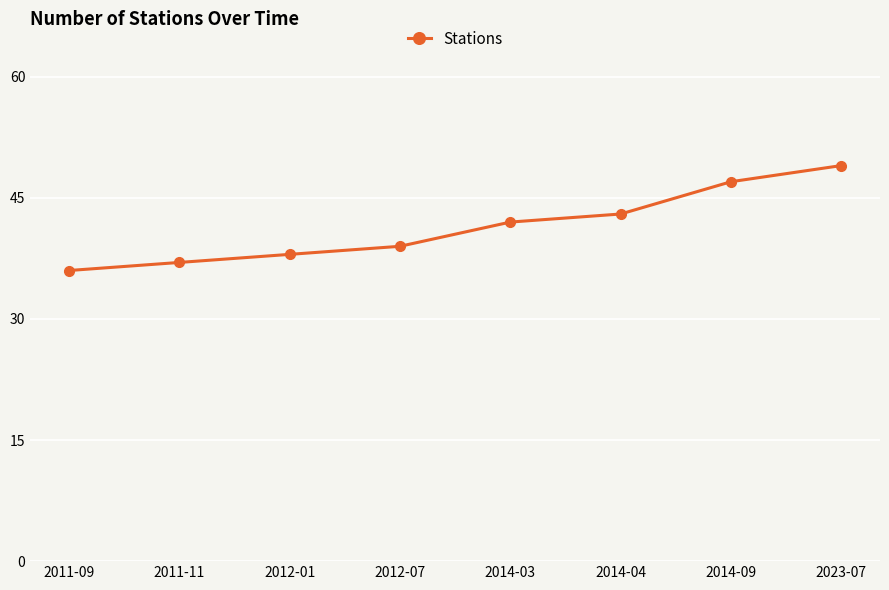

How many lines are shown in the chart?

1